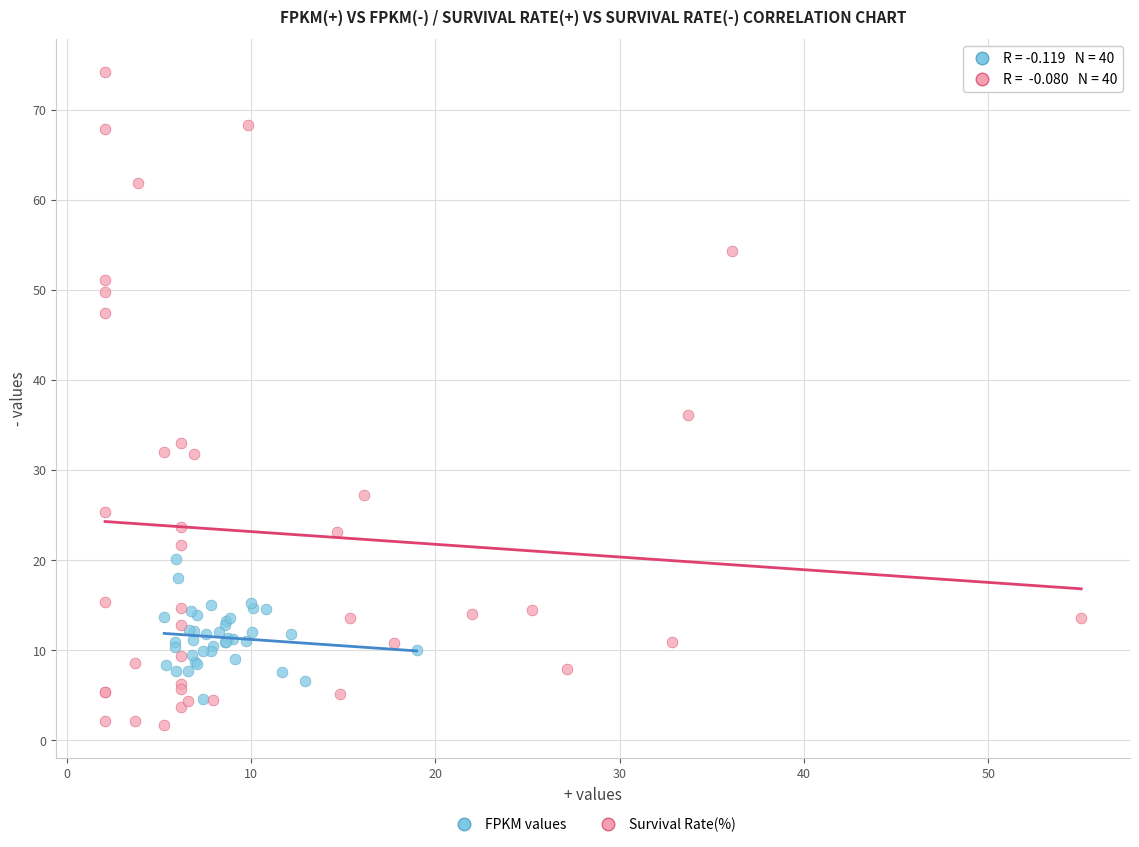

Which series reaches the maximum Y coordinate?

Survival Rate(%)